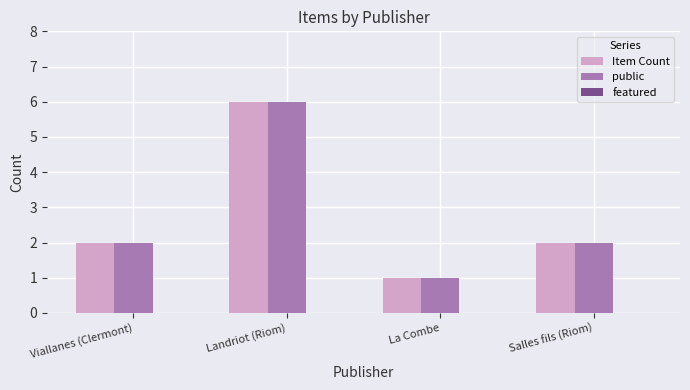

Which category has the highest value across all series?

Landriot (Riom)